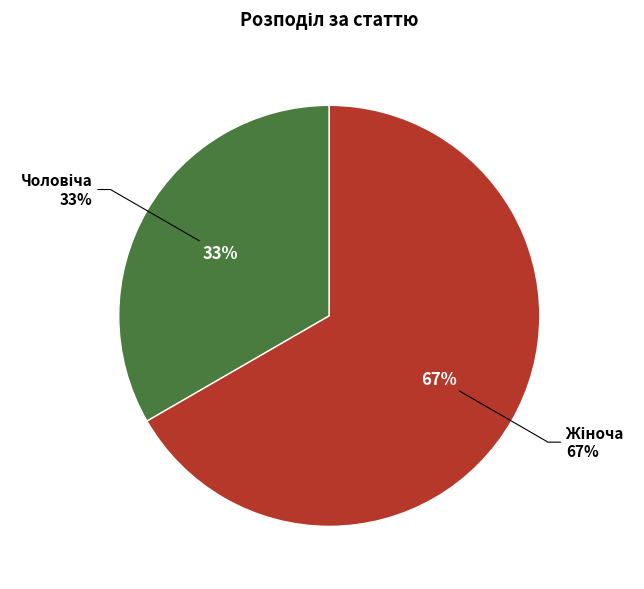

Is it true that Жіноча is 67% of the pie?

True